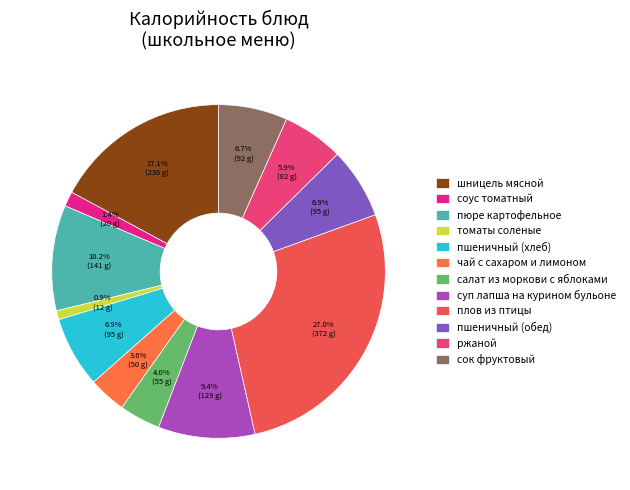

Count the number of slices in the pie.

12